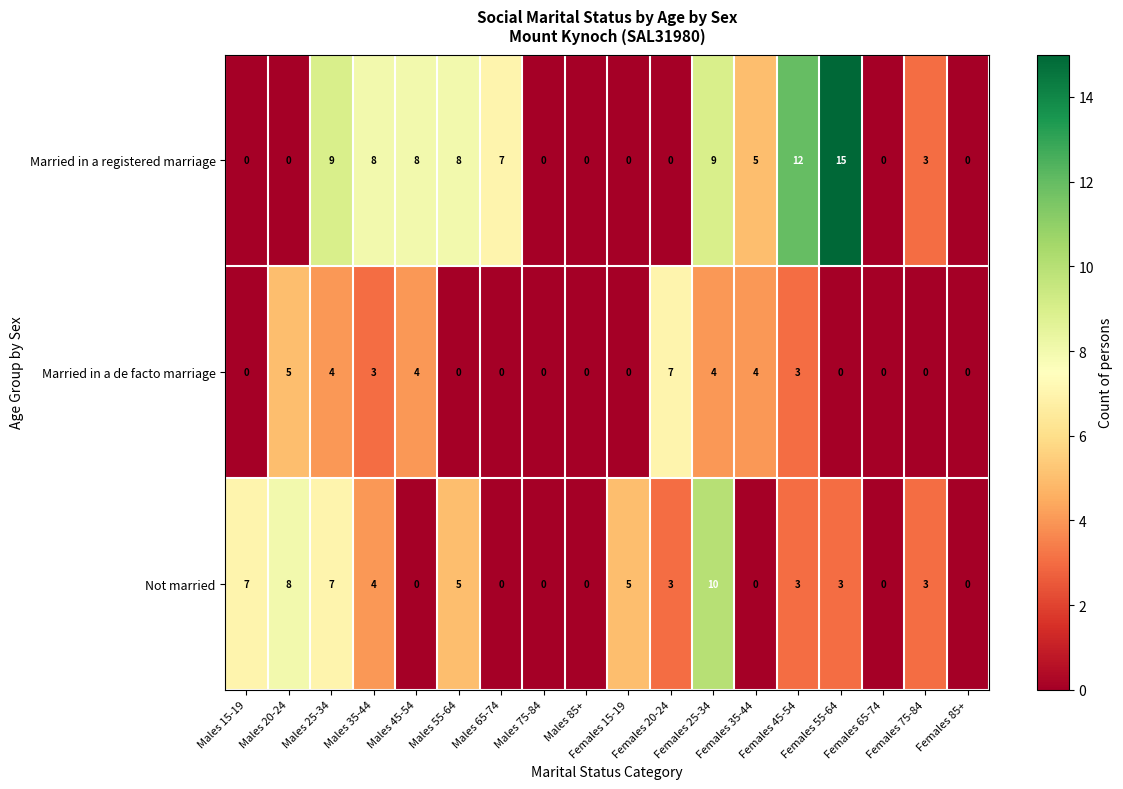

What is the maximum value for Not married?

10